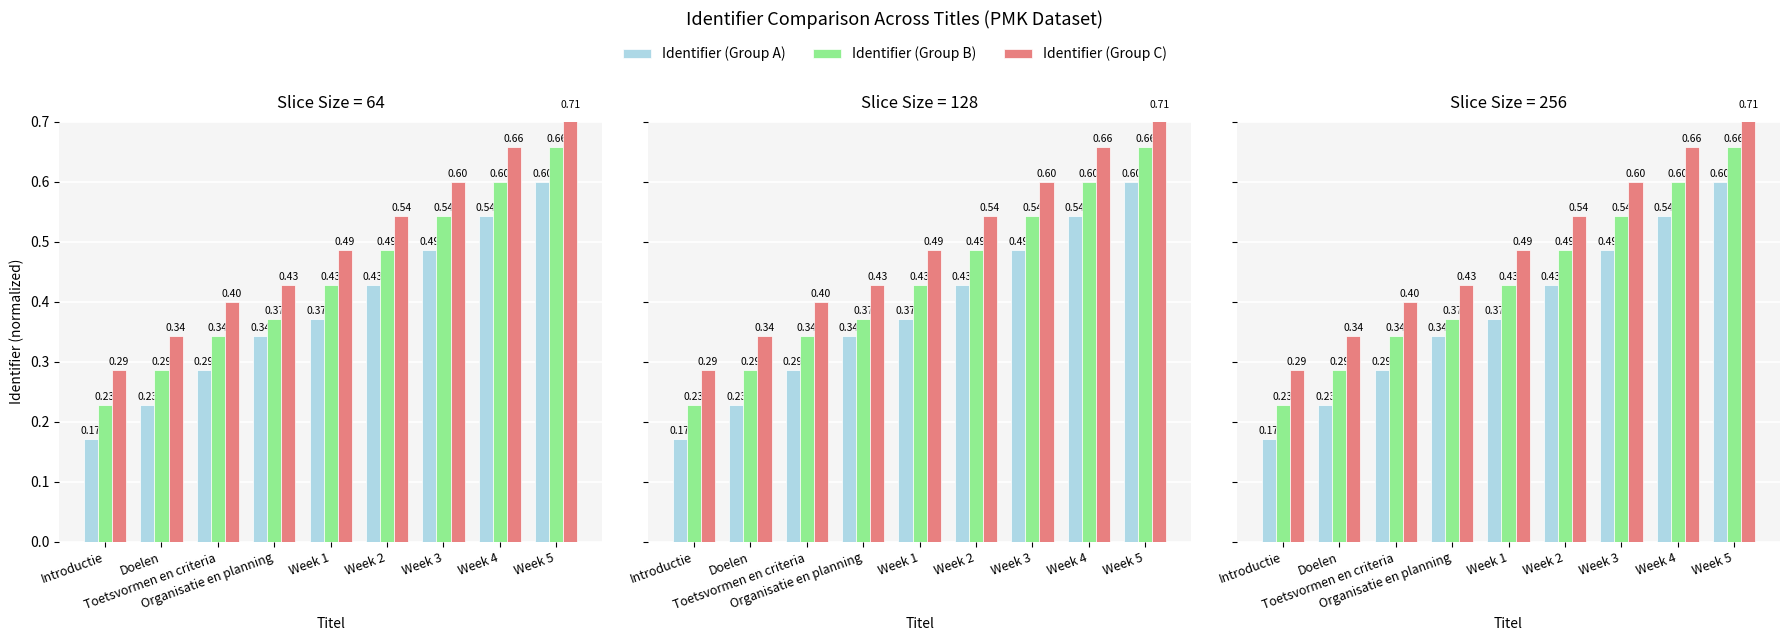

Rank the series by their maximum value, from highest to lowest.

Identifier (Group C), Identifier (Group B), Identifier (Group A)